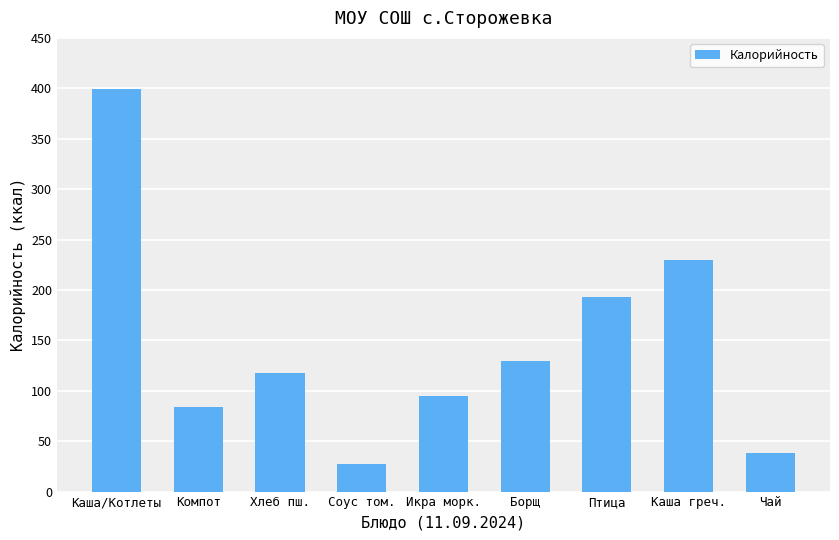

How many bars are there in total?

9